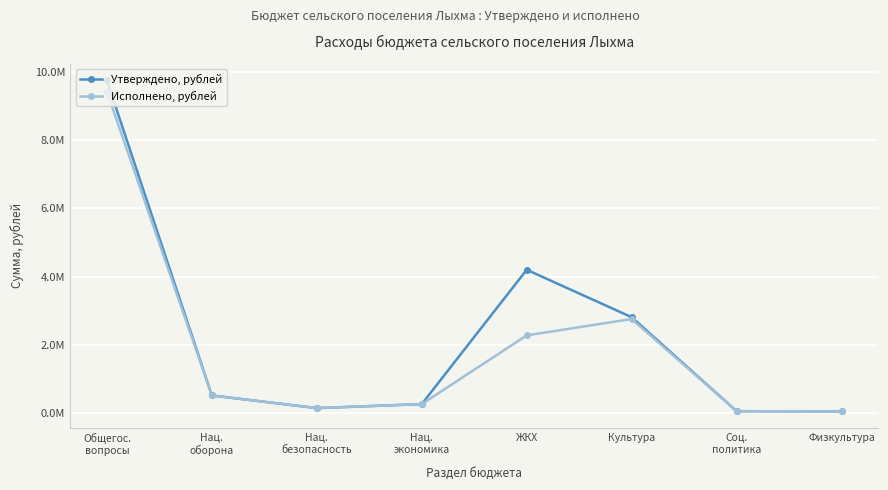

What is the label of the 2nd point from the left?

Нац.
оборона